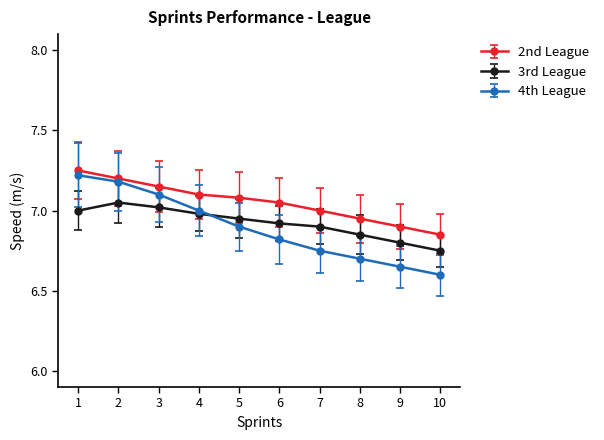

Is the value of 2nd League at 2 greater than the value of 4th League at 9?

Yes